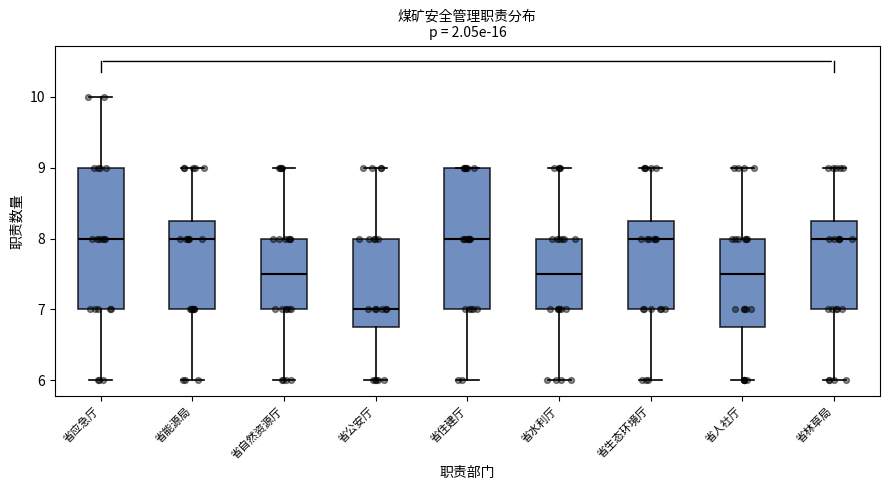

Reading left to right, transcribe this box plot: for each box, give where its median line is, the range the box spans, and where its two whiskers end, as read against the y-axis. The values are not printed on the chart, so give them approximately, as read against the axis.

省应急厅: median 8.0, box 7.0 to 9.0, whiskers 6.0 to 10.0
省能源局: median 8.0, box 7.0 to 8.3, whiskers 6.0 to 9.0
省自然资源厅: median 7.5, box 7.0 to 8.0, whiskers 6.0 to 9.0
省公安厅: median 7.0, box 6.8 to 8.0, whiskers 6.0 to 9.0
省住建厅: median 8.0, box 7.0 to 9.0, whiskers 6.0 to 9.0
省水利厅: median 7.5, box 7.0 to 8.0, whiskers 6.0 to 9.0
省生态环境厅: median 8.0, box 7.0 to 8.3, whiskers 6.0 to 9.0
省人社厅: median 7.5, box 6.8 to 8.0, whiskers 6.0 to 9.0
省林草局: median 8.0, box 7.0 to 8.3, whiskers 6.0 to 9.0